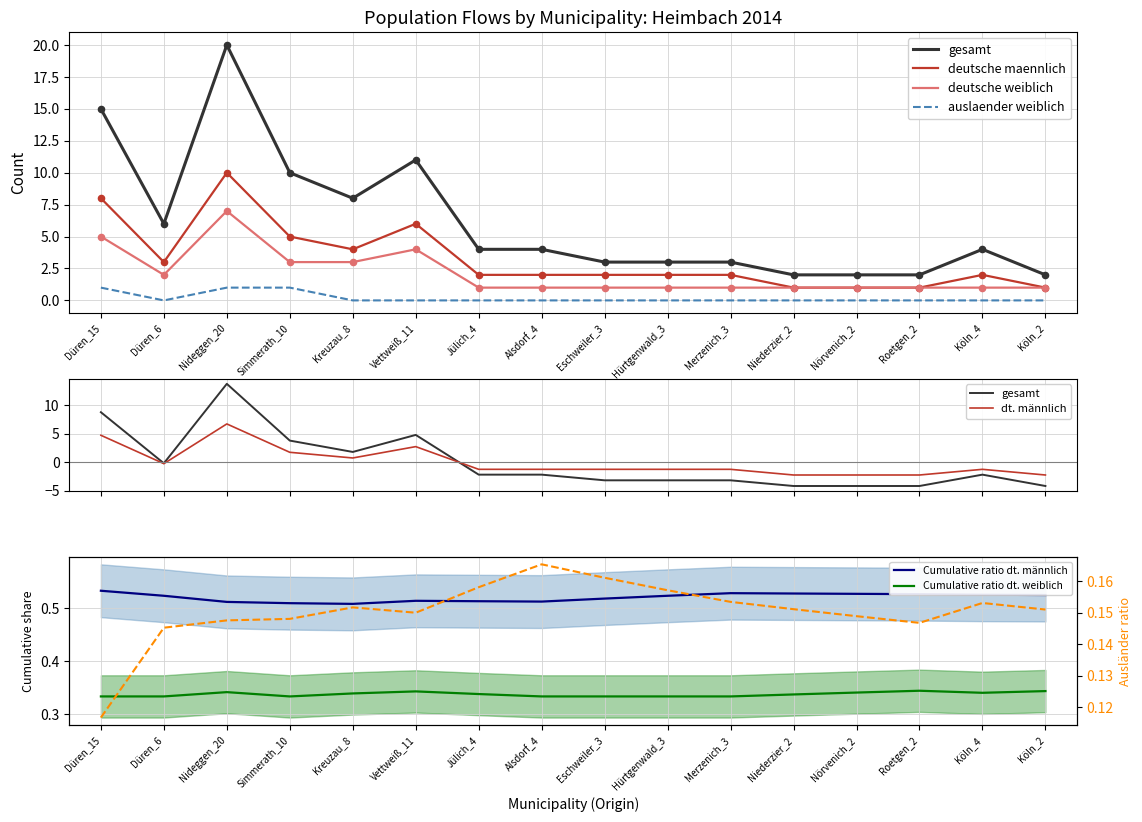

Is the value of deutsche_weiblich_sum at Niederzier_2 greater than the value of gesamt at Alsdorf_4?

No